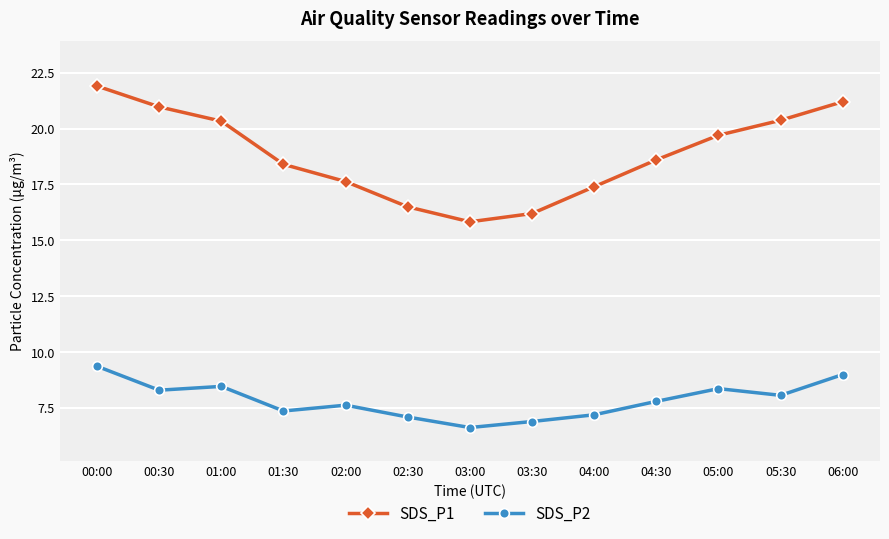

True or false: SDS_P1 and SDS_P2 intersect in this chart.

False